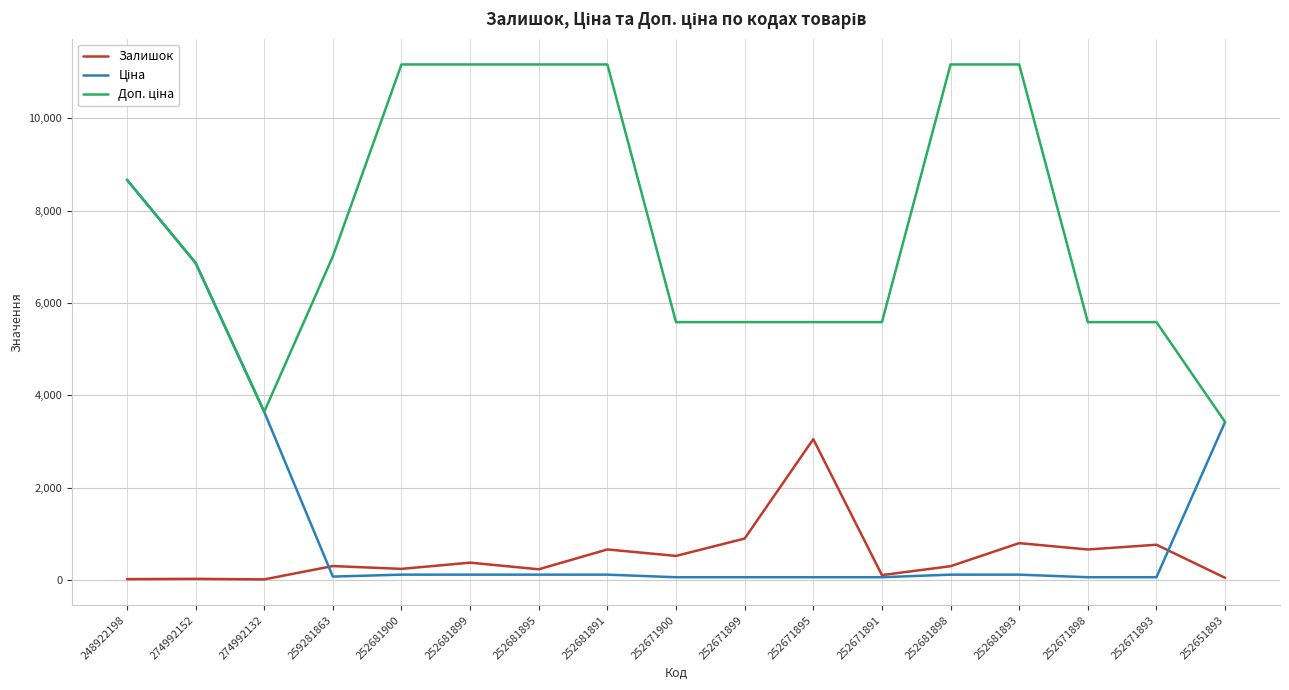

The value of Залишок at 252681898 is 295.0. True or false?

True